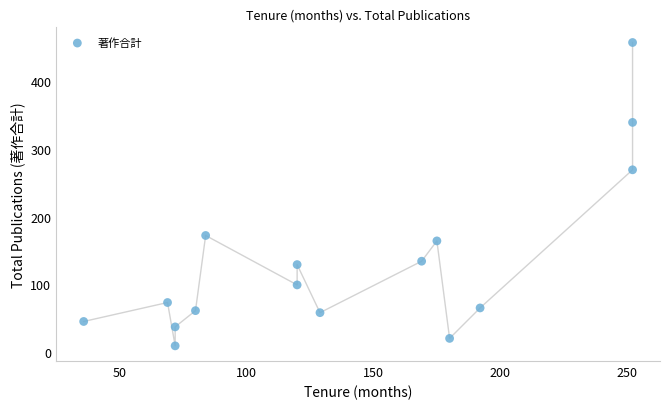

What is the range of X values (max minus min)?

216